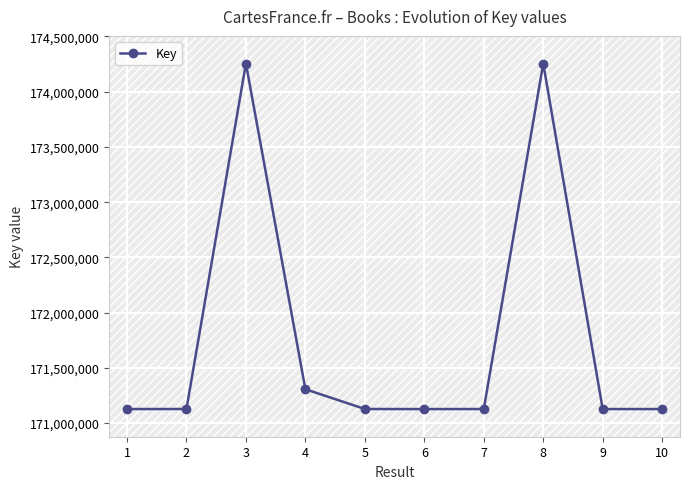

How many categories are shown in the chart?

10